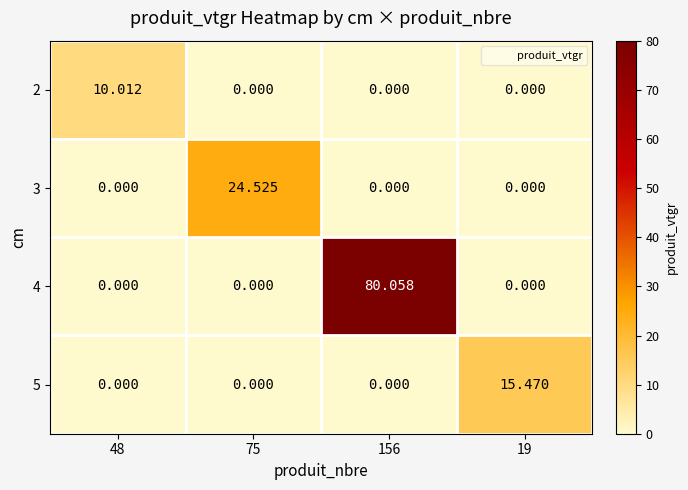

Reading right to left, transcribe all the data shown in this chart.

2: 19=0.0	156=0.0	75=0.0	48=10.0
3: 19=0.0	156=0.0	75=24.5	48=0.0
4: 19=0.0	156=80.1	75=0.0	48=0.0
5: 19=15.5	156=0.0	75=0.0	48=0.0